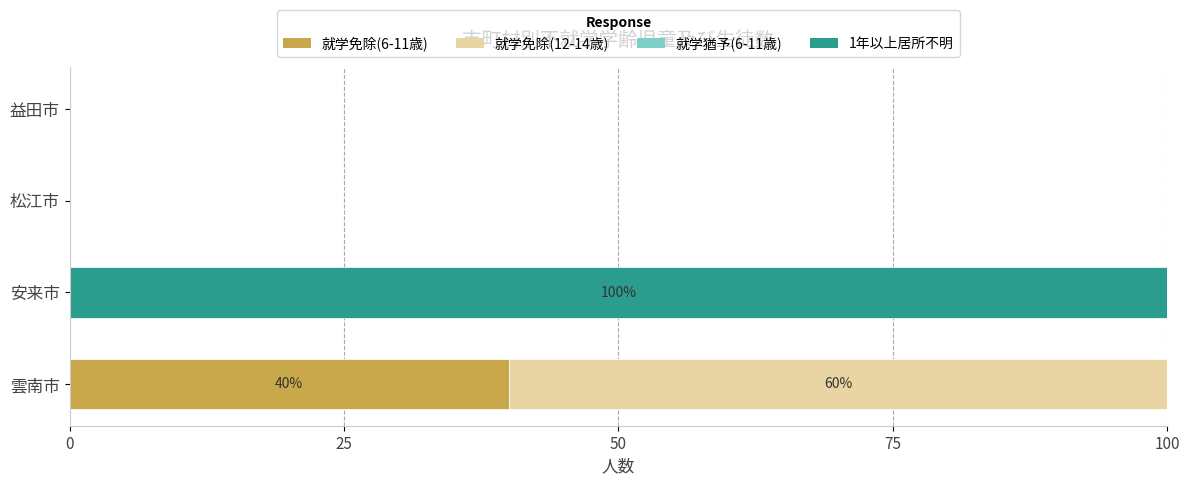

What is the total value across all series at 雲南市?

100